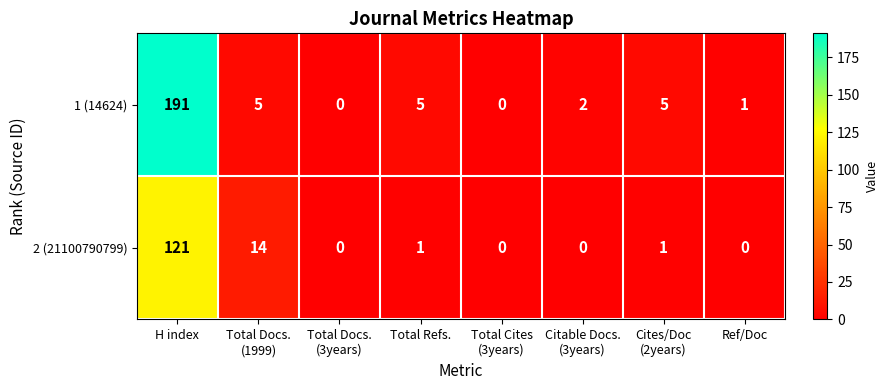

Which series has the widest spread of values?

1 (14624)